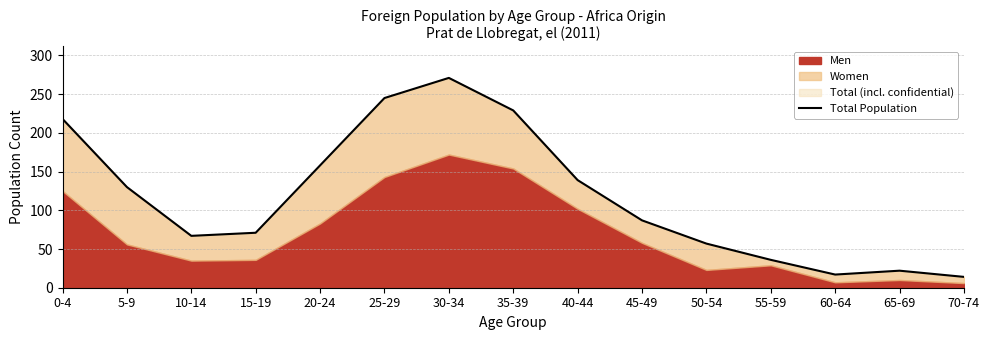

Is it true that the value at 45-49 is 87?

True